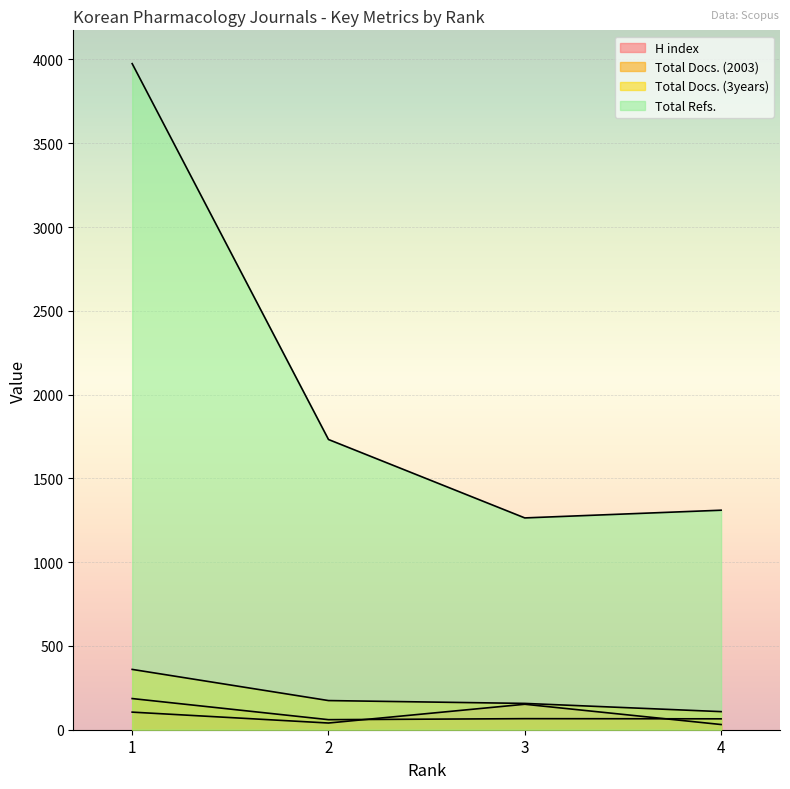

Reading right to left, what are all the values shown in this chart?

H index: 4=31	3=152	2=40	1=105
Total Docs. (2003): 4=65	3=66	2=60	1=186
Total Docs. (3years): 4=108	3=157	2=174	1=360
Total Refs.: 4=1310	3=1264	2=1732	1=3975